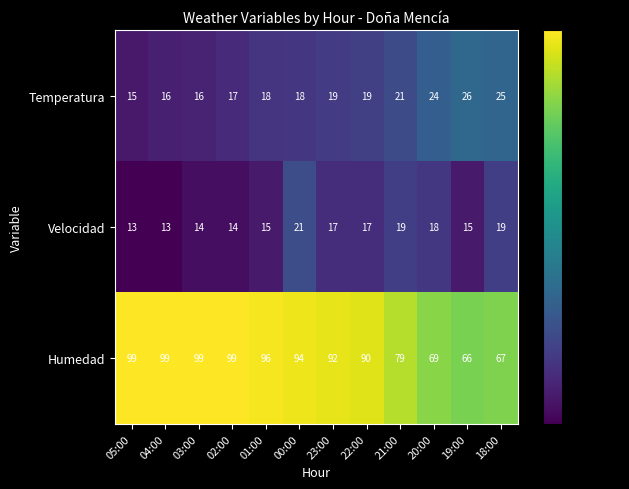

What is the maximum value for Temperatura?

26